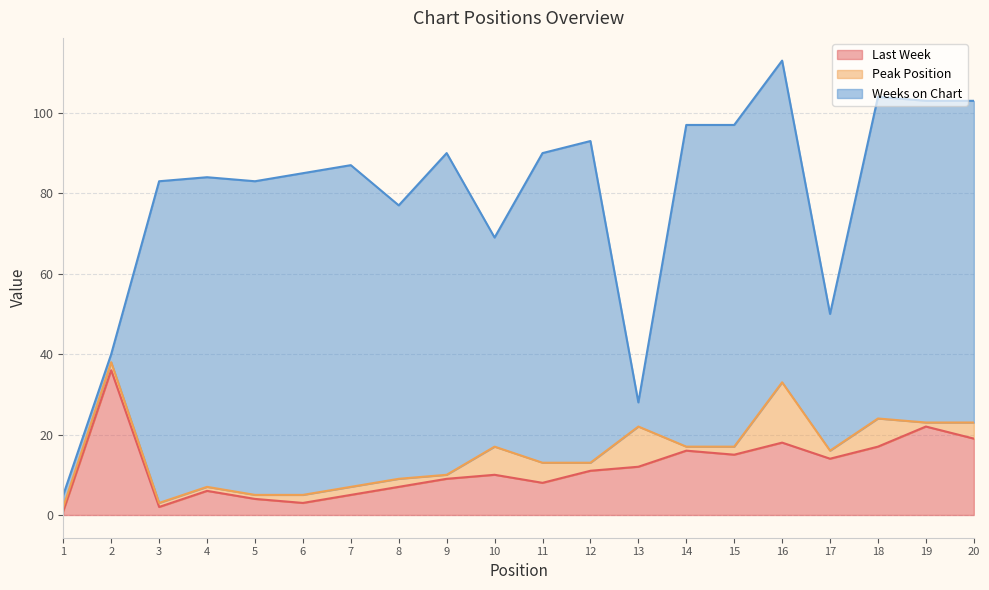

What is the maximum value for Last Week?

36